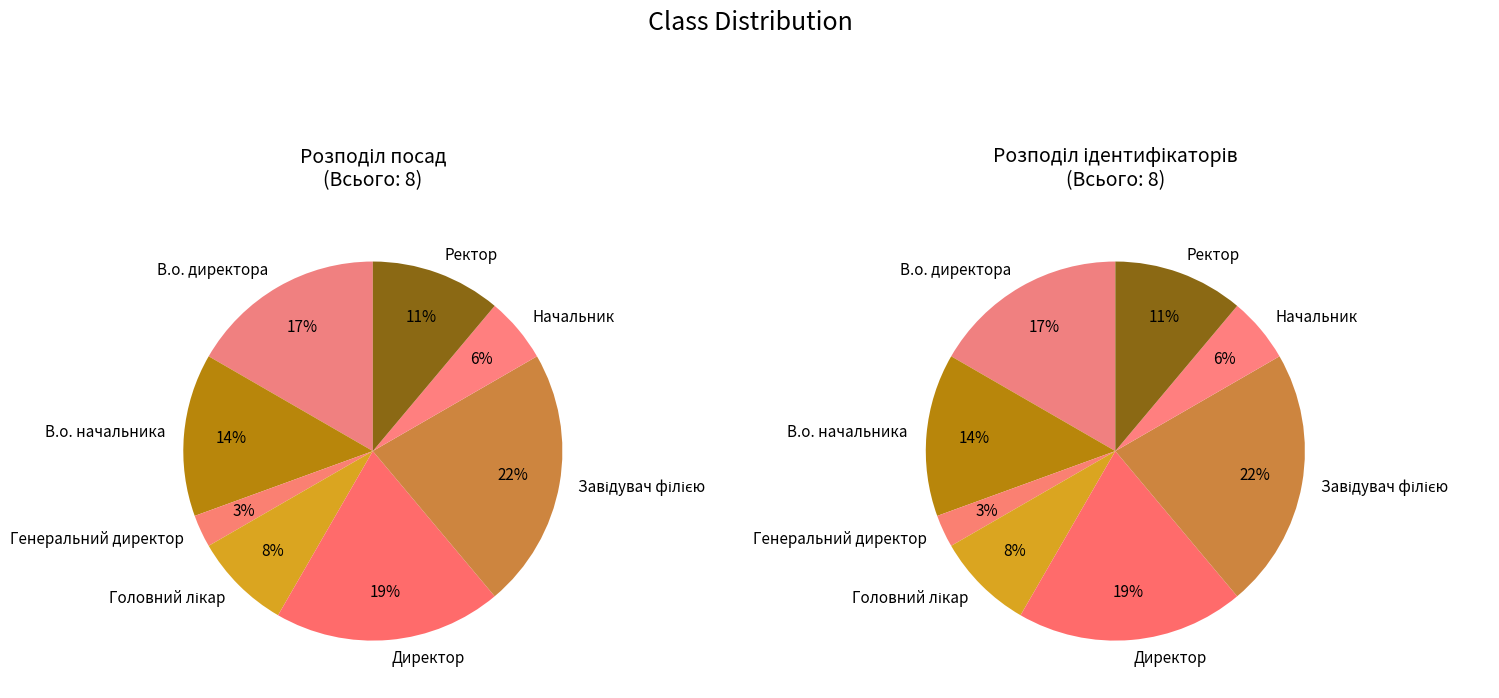

Count the number of slices in the pie.

8